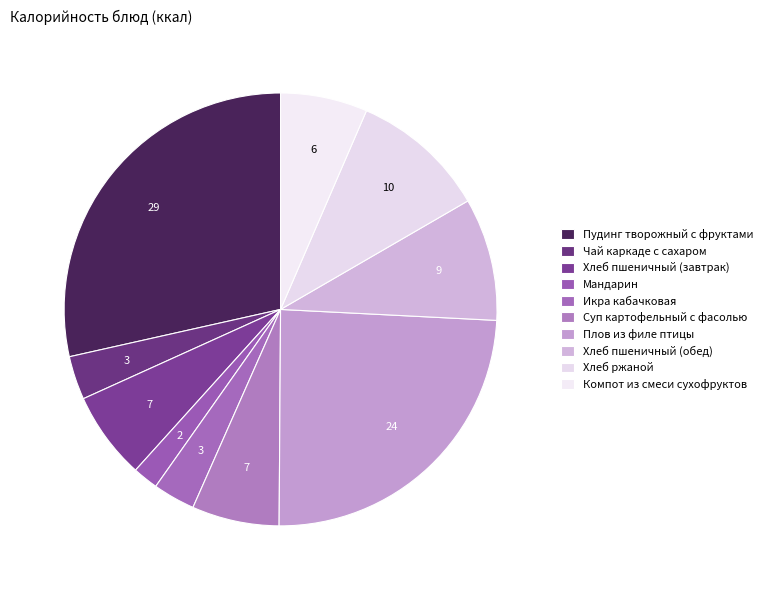

Does Хлеб пшеничный (обед) represent more than half of the total?

No